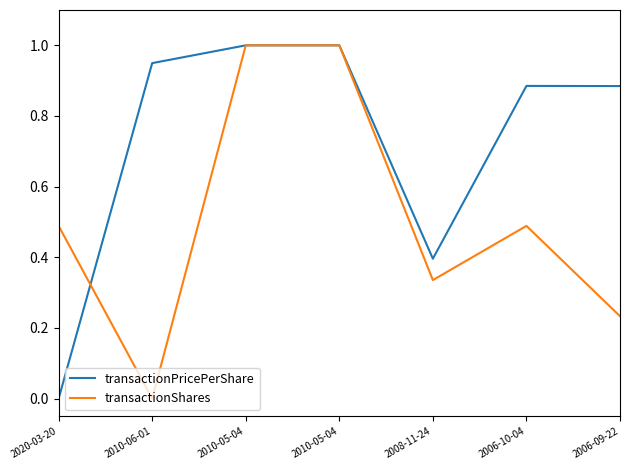

After their last crossing, which series has the higher values: transactionPricePerShare or transactionShares?

transactionPricePerShare